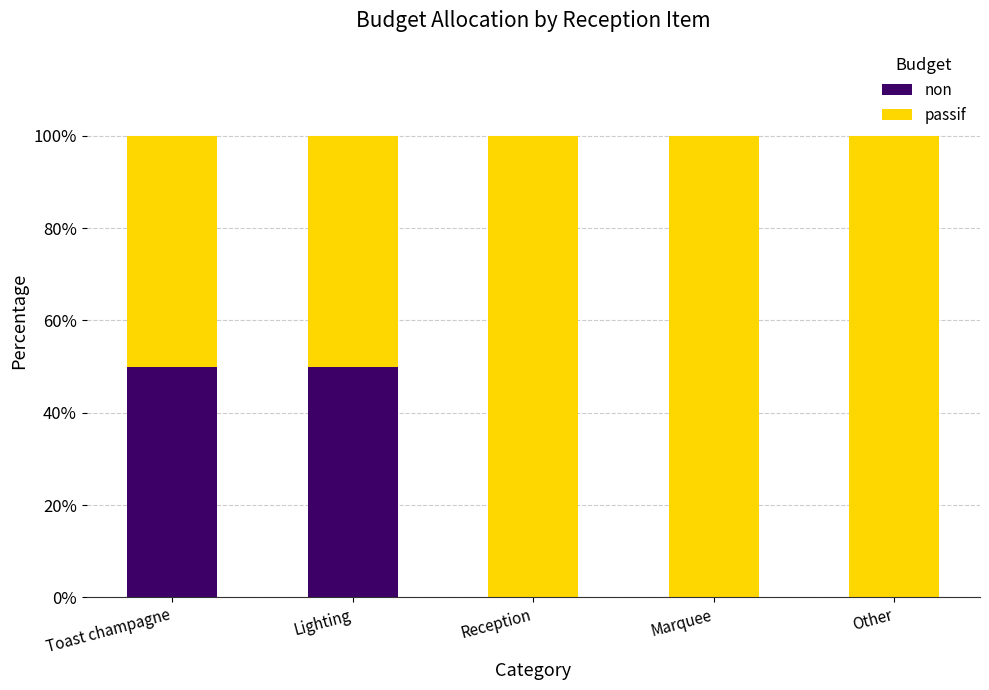

Is it true that non equals 0 at Reception?

True